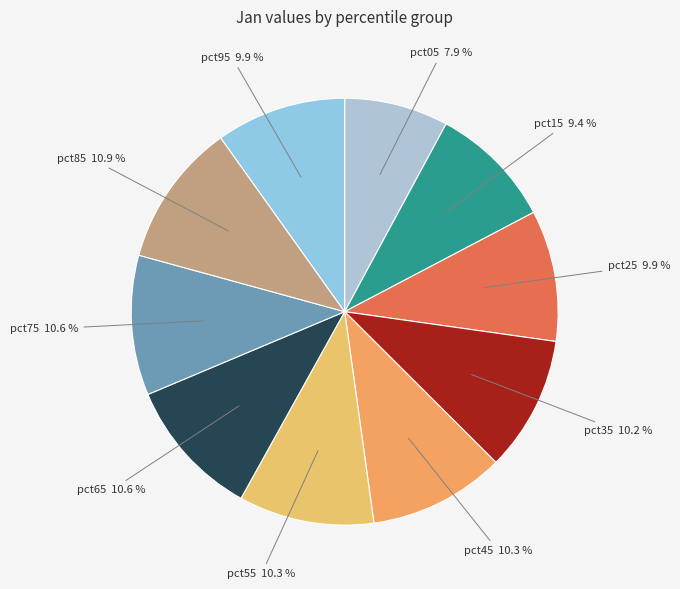

To the nearest percent, what portion does pct85 represent?

11%